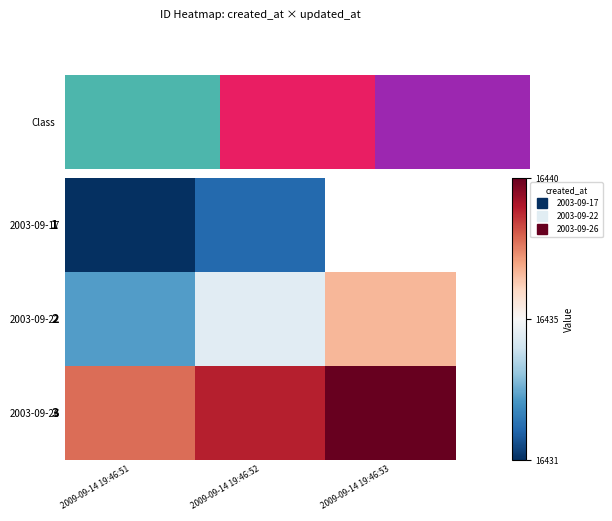

At which label does 2003-09-22 first exceed 16435?

2009-09-14 19:46:53